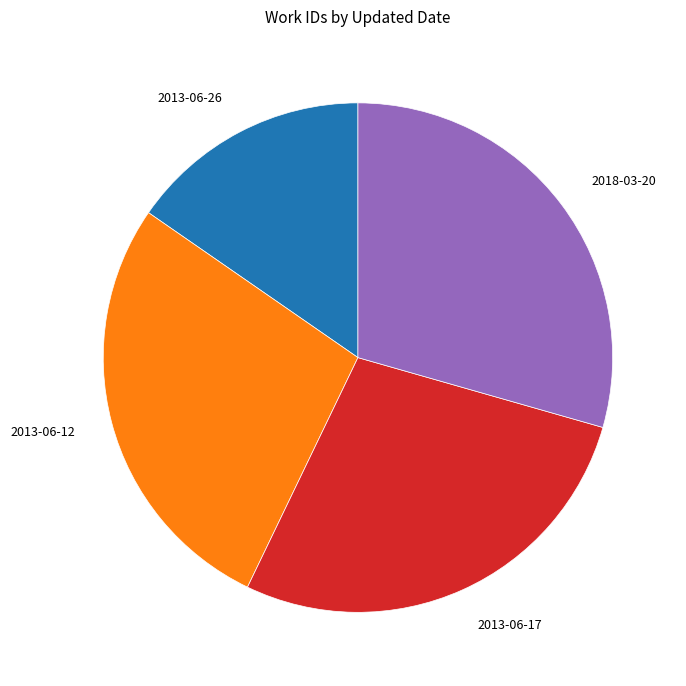

Does any single category account for the majority?

No